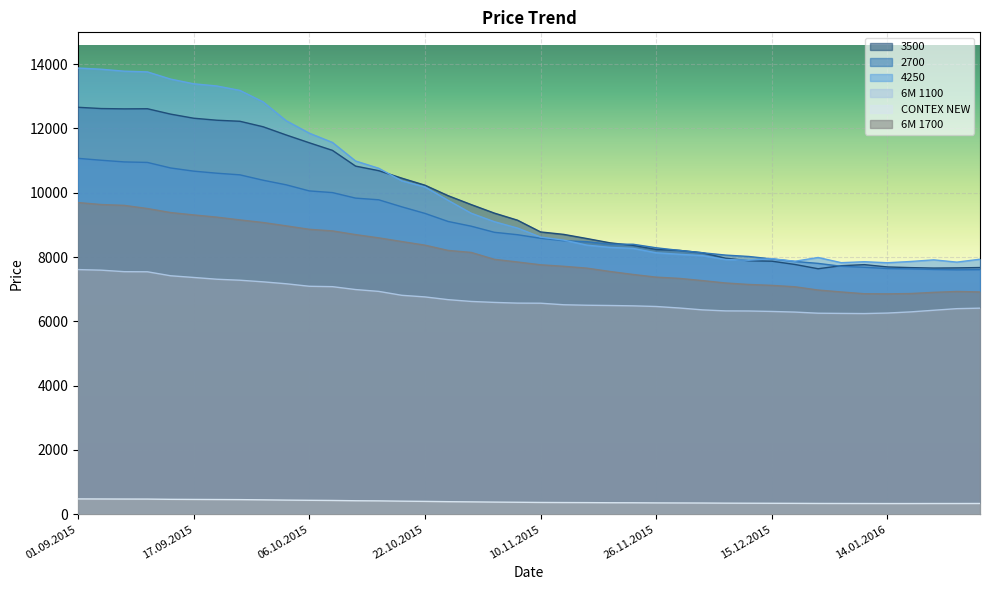

At how many categories does at least one series exceed 12001?

10